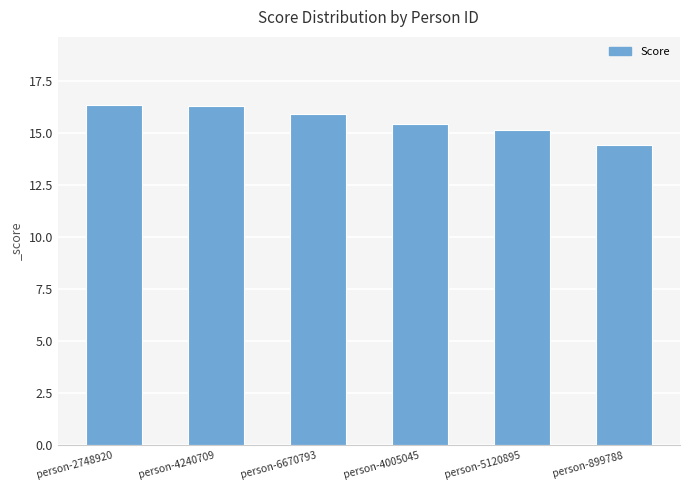

What is the label of the 2nd bar from the right?

person-5120895